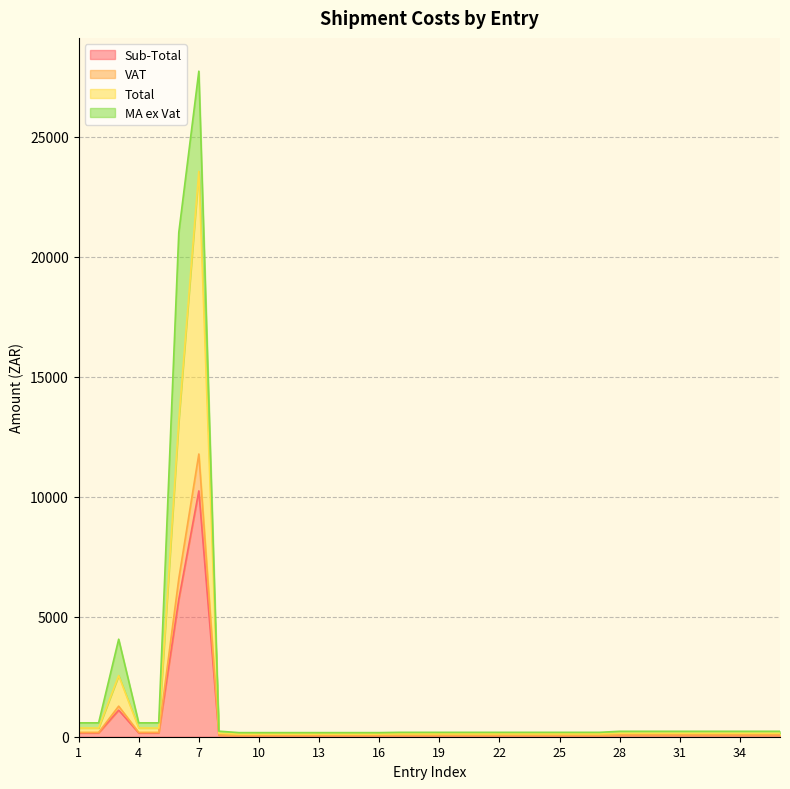

Is it true that Sub-Total equals 10.8 at 22?

False